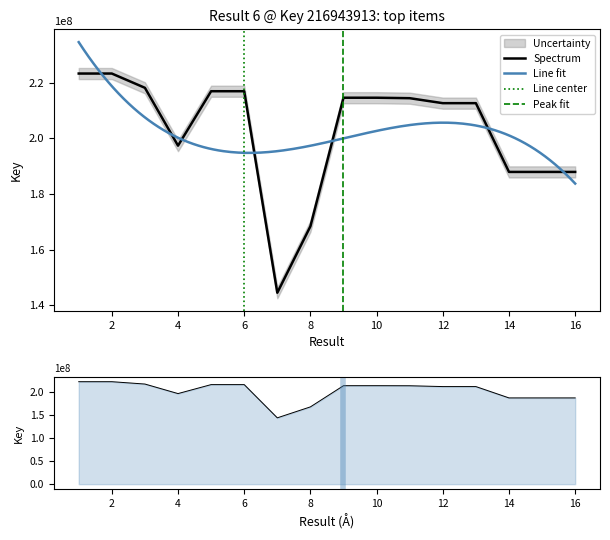

What is the value of the 12th point from the left?

212652086